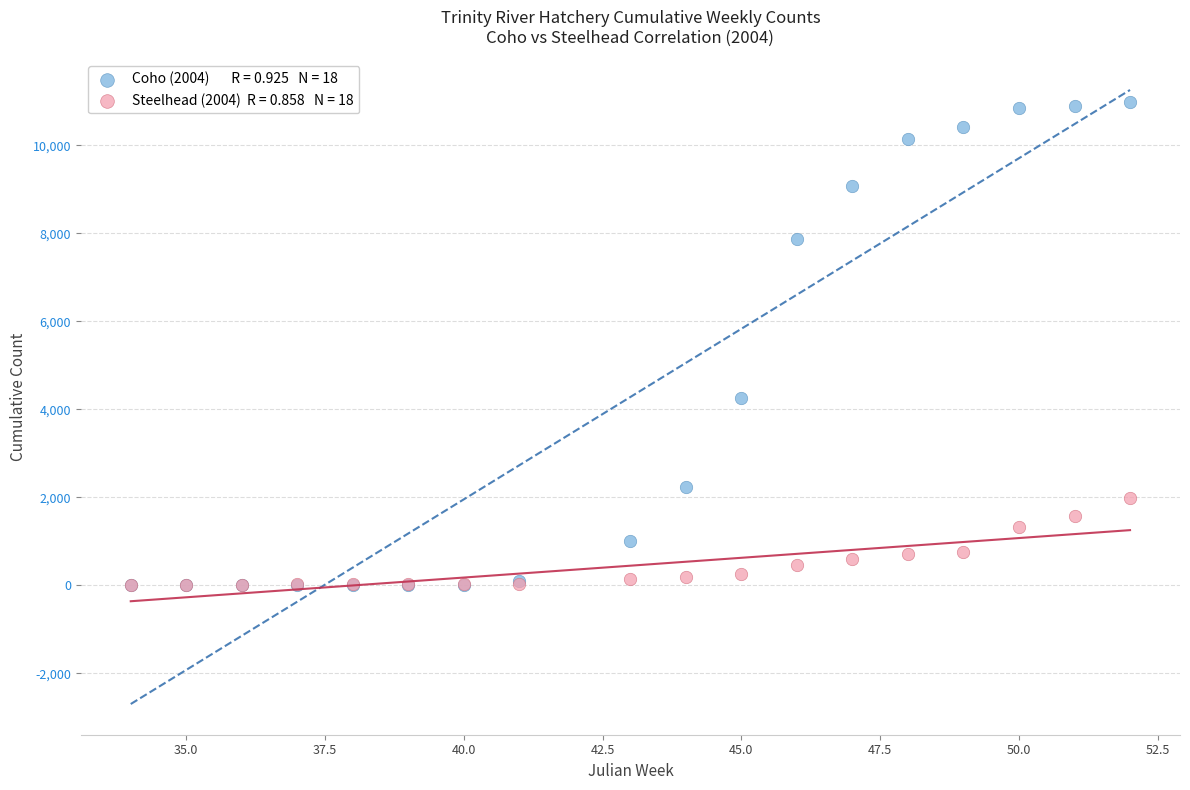

Across all series, what Y value is closest to 5488?

4245